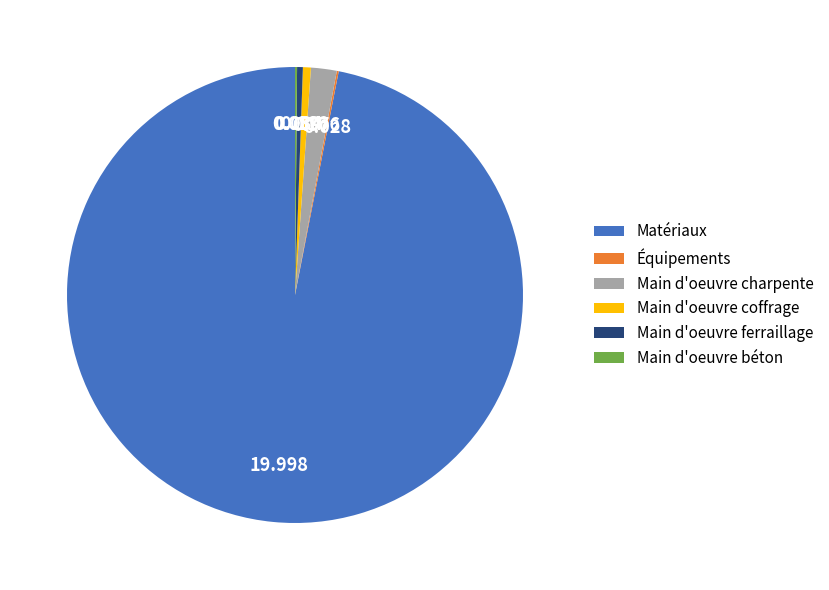

Which category has the biggest portion of the pie?

Matériaux